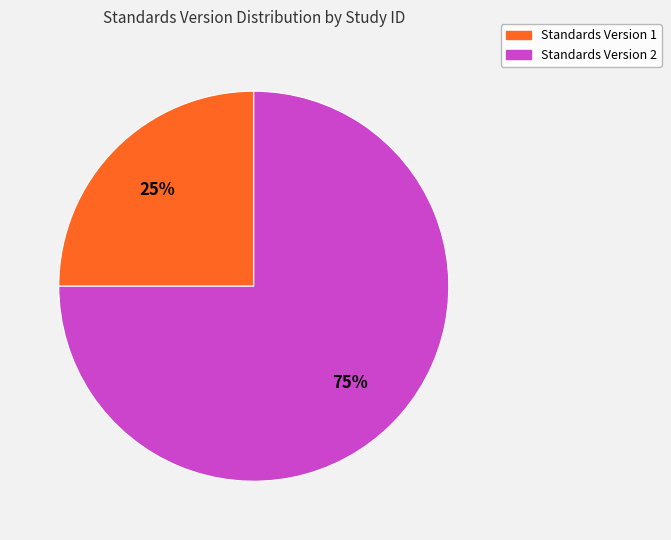

To the nearest percent, what is the difference between the largest and smallest slice percentages?

50%